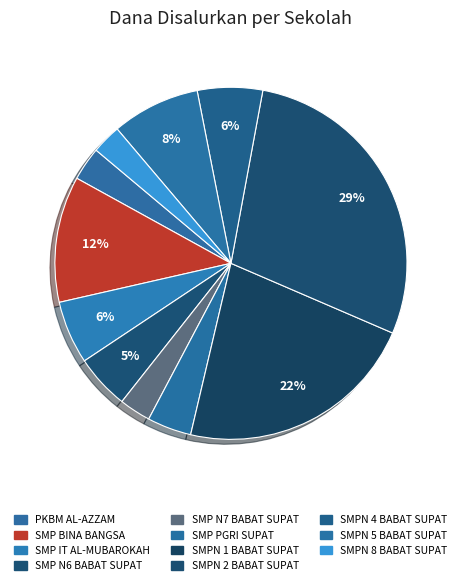

Count the number of slices in the pie.

11